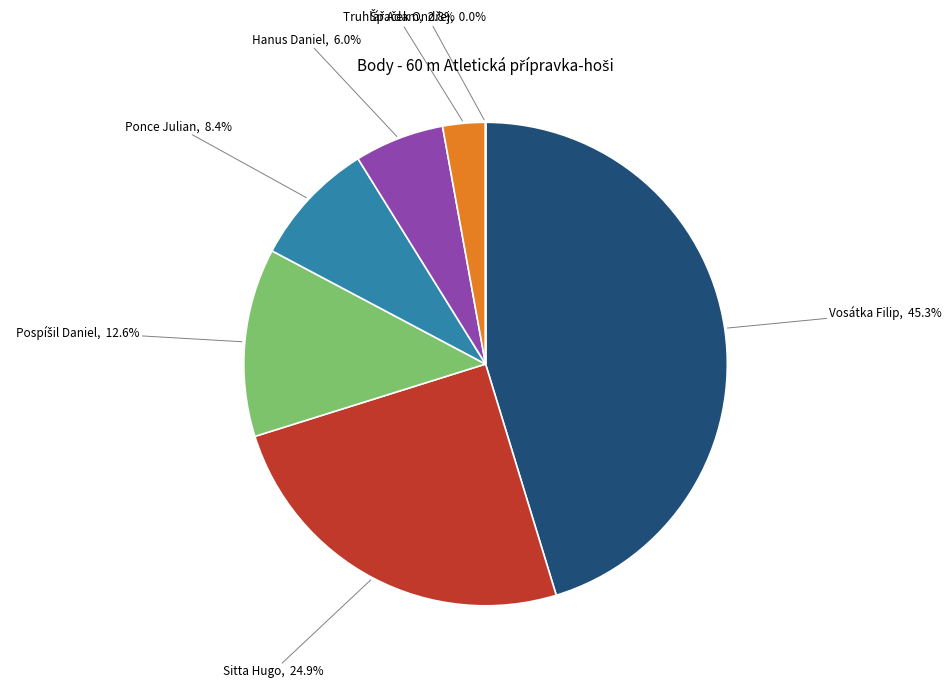

To the nearest percent, what is the combined percentage of Hanus Daniel and Sitta Hugo?

31%